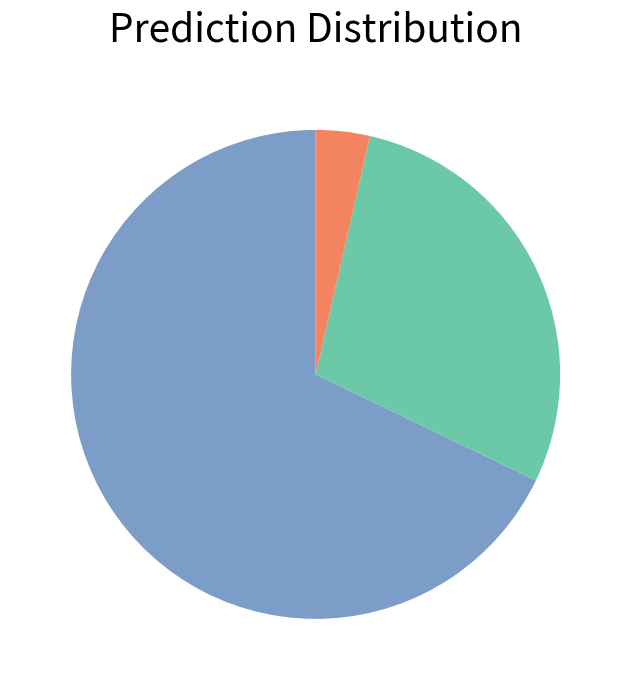

Does any single category account for the majority?

Yes